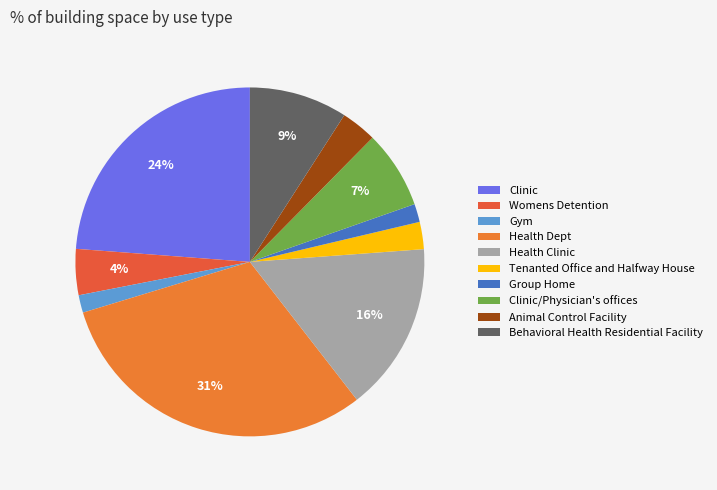

To the nearest percent, what is the combined percentage of Womens Detention and Behavioral Health Residential Facility?

13%